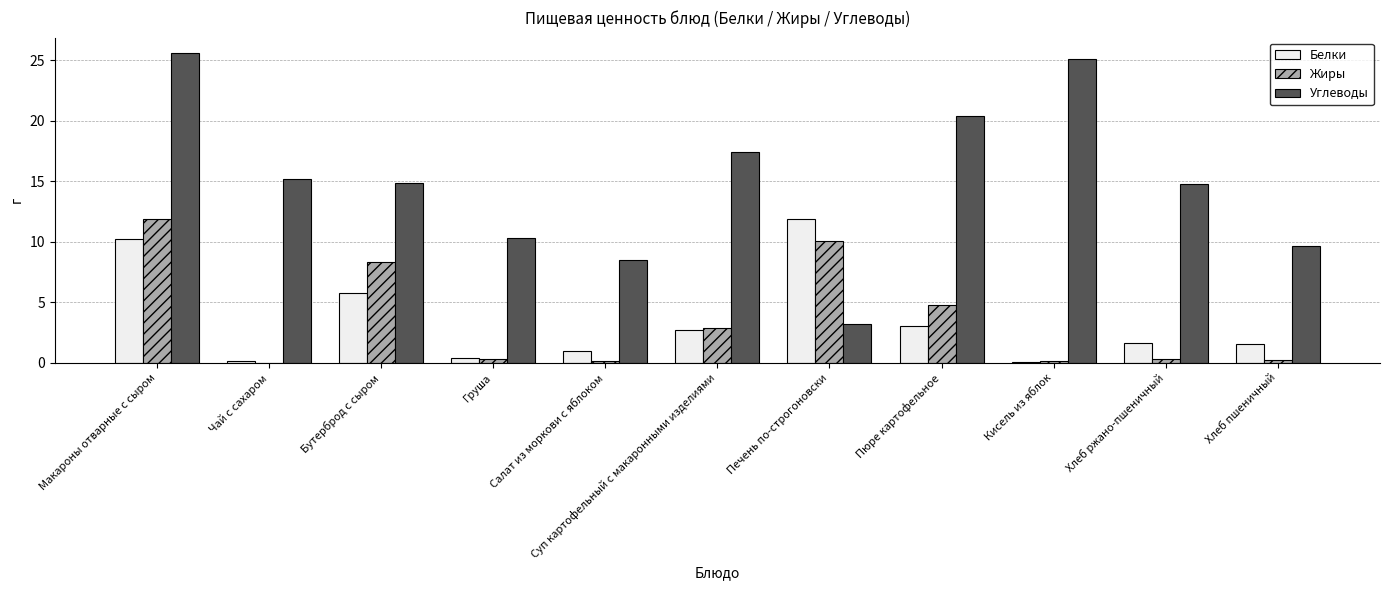

Between Груша and Кисель из яблок, which series saw the biggest shift?

Углеводы